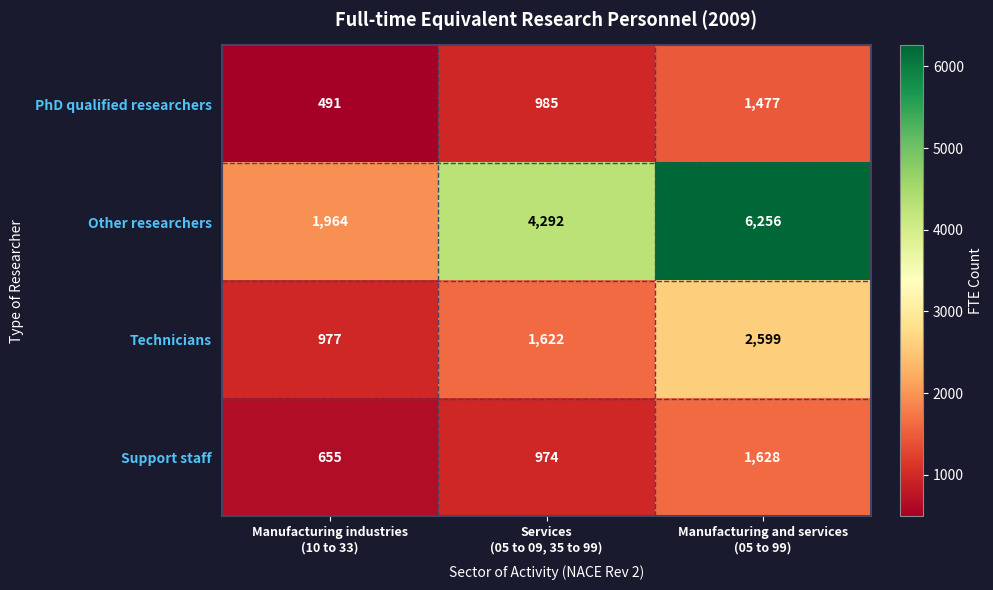

What is the difference between the maximum and minimum values in the Other researchers series?

4292